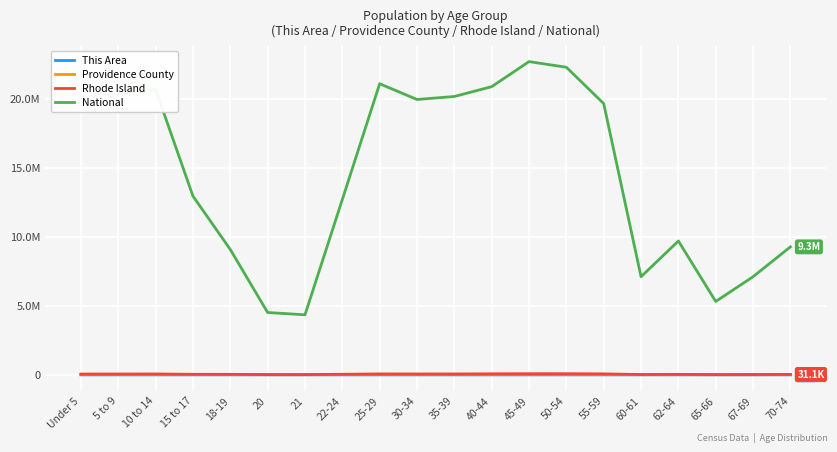

Does the chart display data point markers on the line(s)?

No